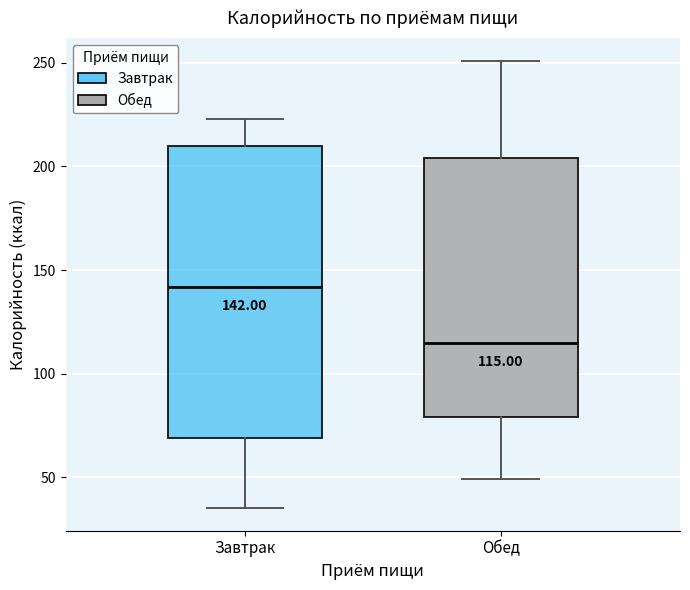

Which box's median line is the lowest?

Обед